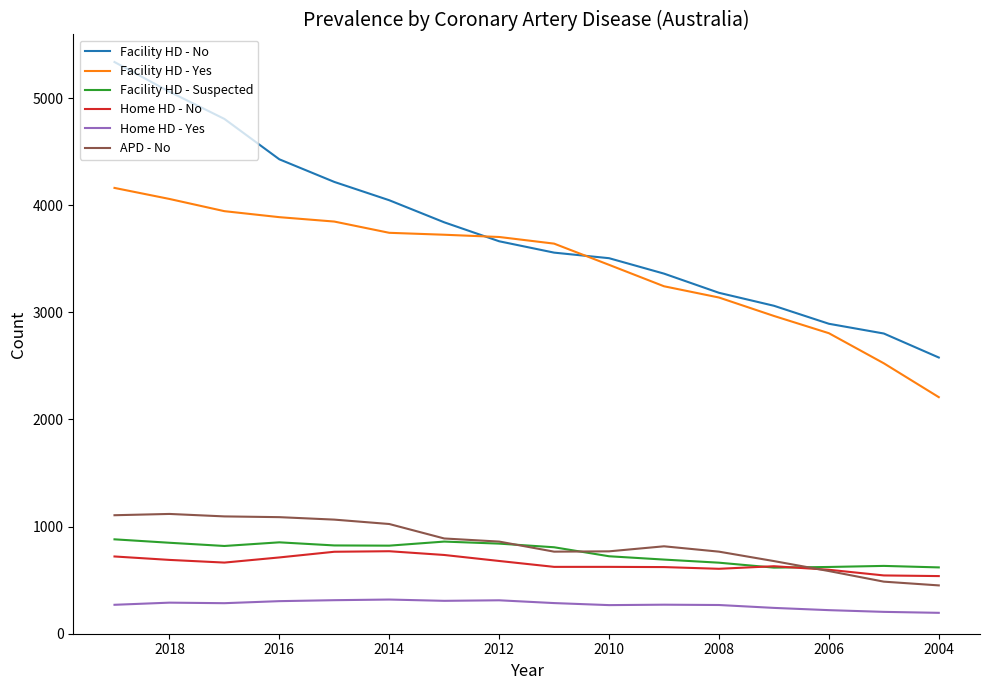

How many lines are shown in the chart?

6